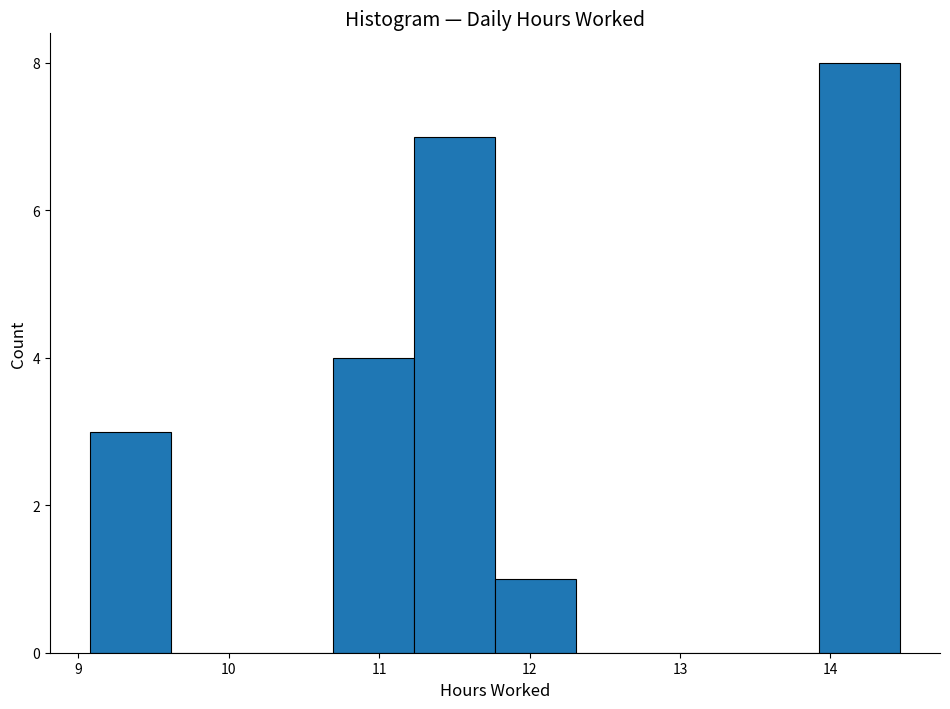

Reading left to right, list every bar in this chart as the range it spans on the x-axis followed by its height. Neither the bar edges nor the heights are printed on the chart, so give them approximately, as read against the axes.

9.1 to 9.6: 3
9.6 to 10.2: 0
10.2 to 10.7: 0
10.7 to 11.2: 4
11.2 to 11.8: 7
11.8 to 12.3: 1
12.3 to 12.8: 0
12.8 to 13.4: 0
13.4 to 13.9: 0
13.9 to 14.5: 8